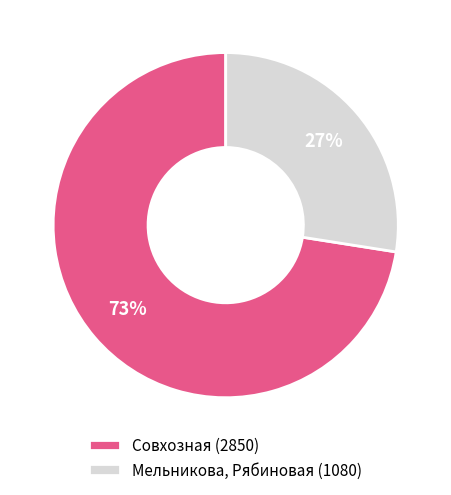

Rank the categories by value from lowest to highest.

Мельникова, Рябиновая, Совхозная